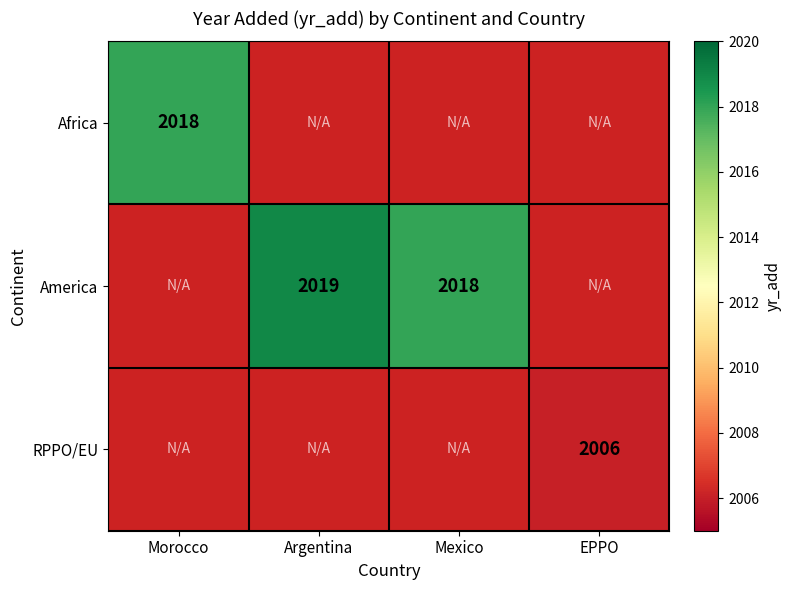

Is it true that Africa equals 3421 at Morocco?

False